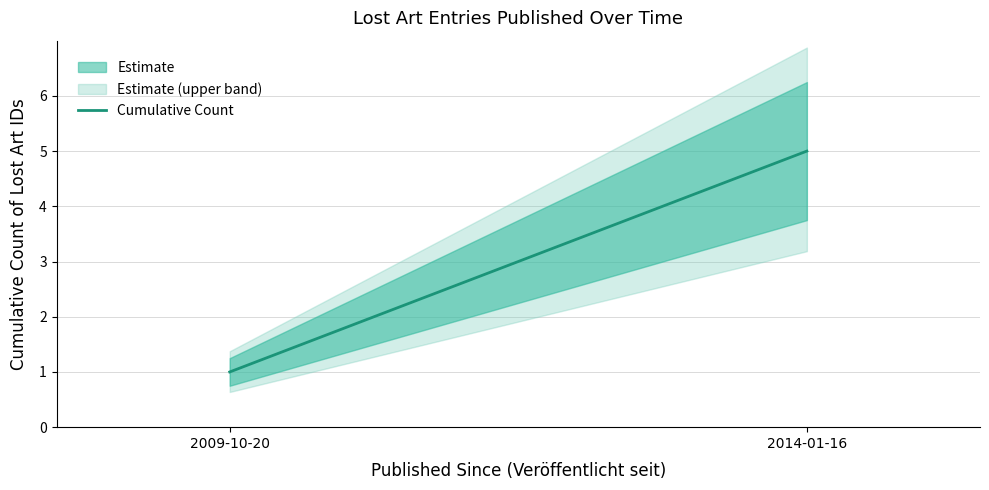

Reading left to right, extract all data points from this chart.

1	5